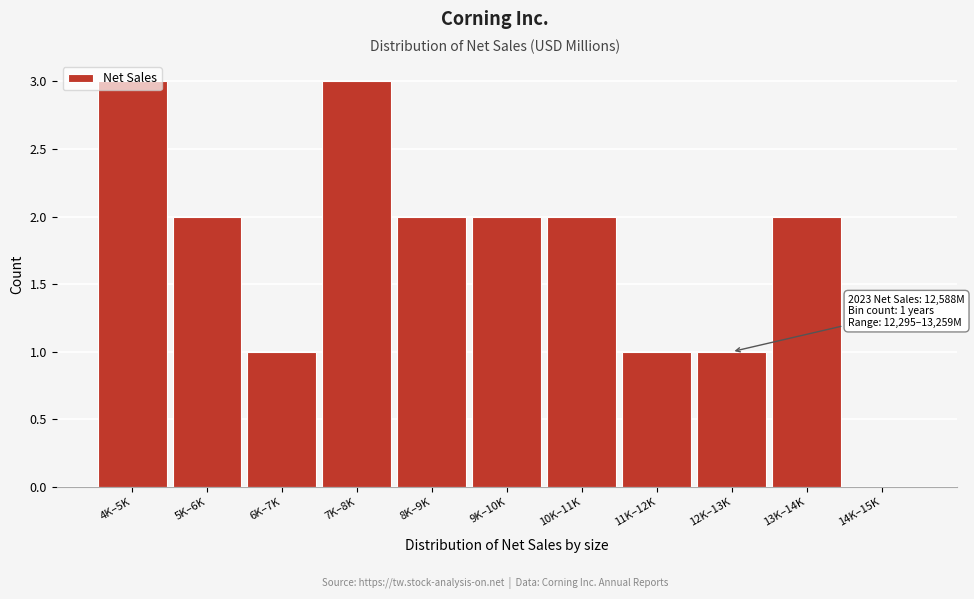

The chart shows a value of 2 at 10K–11K. True or false?

True